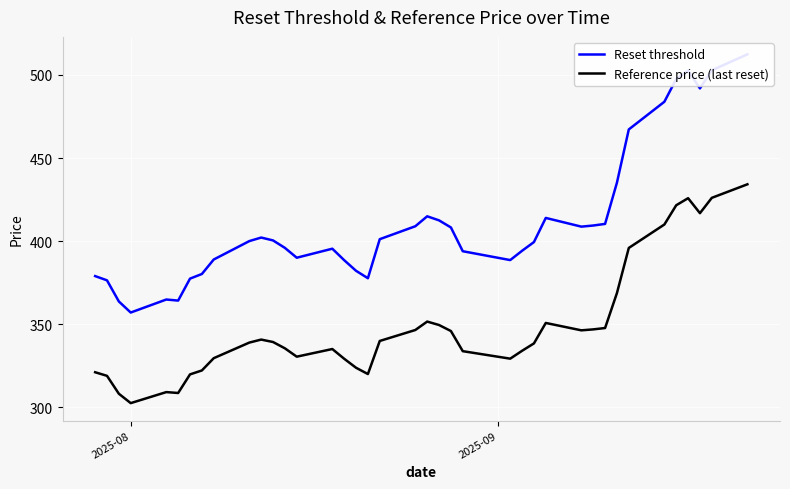

What is the greatest value displayed?

512.4